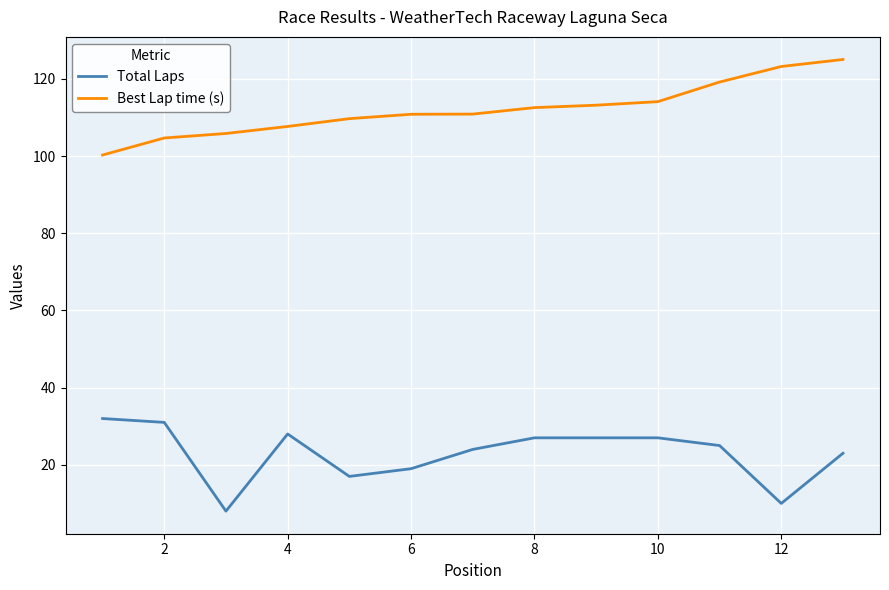

True or false: Best Lap time (s) and Total Laps cross at least once.

False